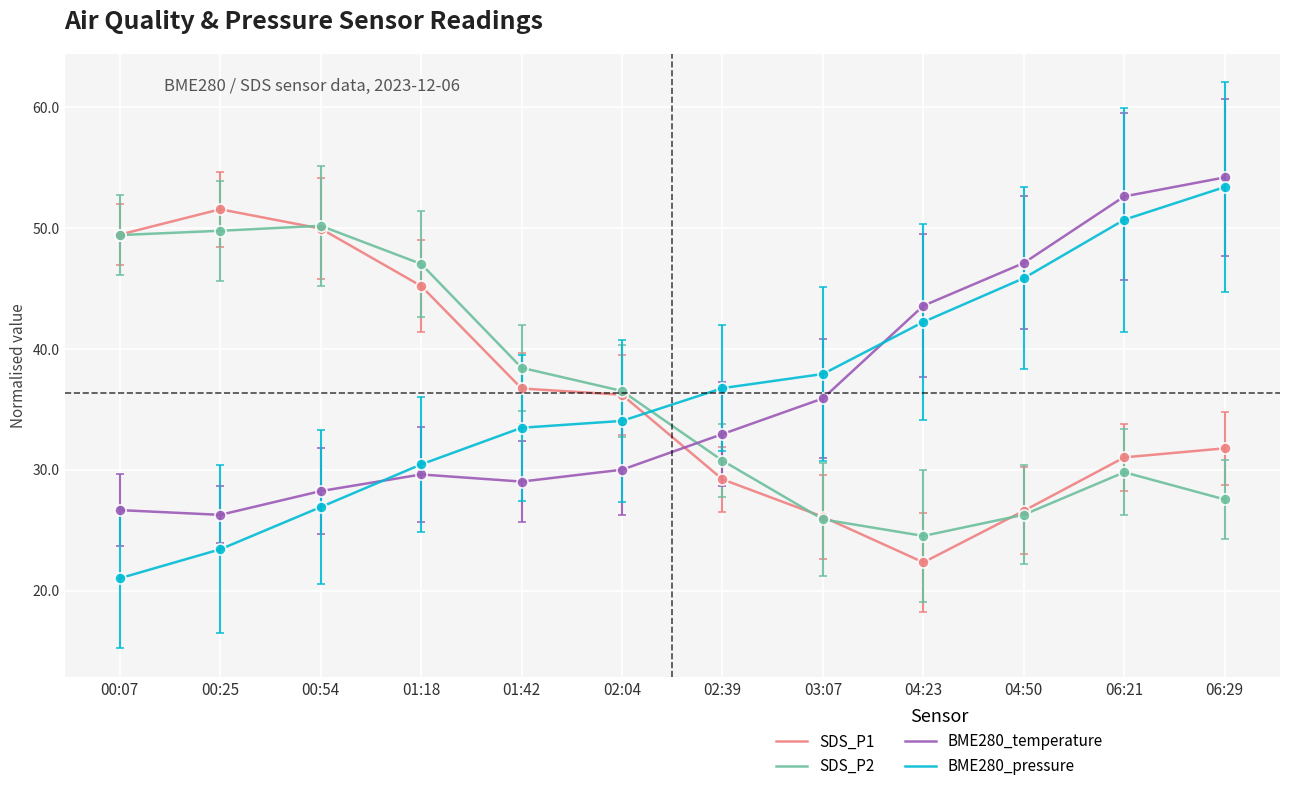

How many distinct data groups are displayed?

4